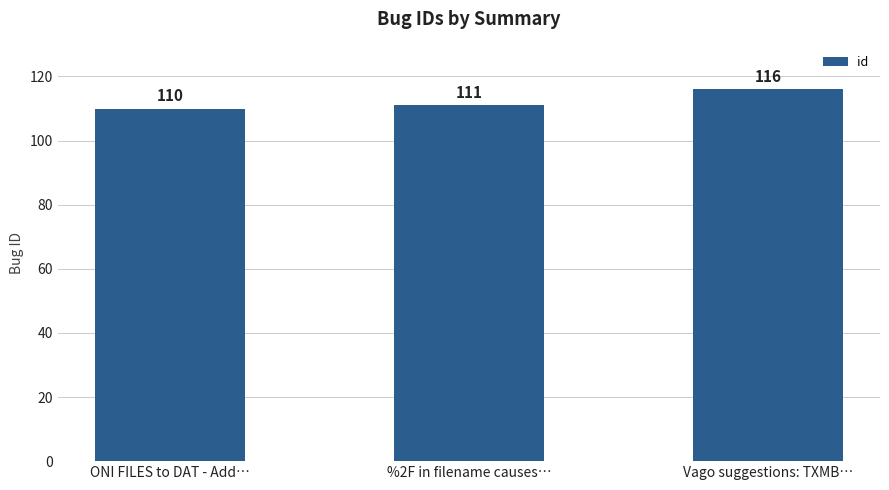

The chart shows a value of 59 at ONI FILES to DAT - Add…. True or false?

False